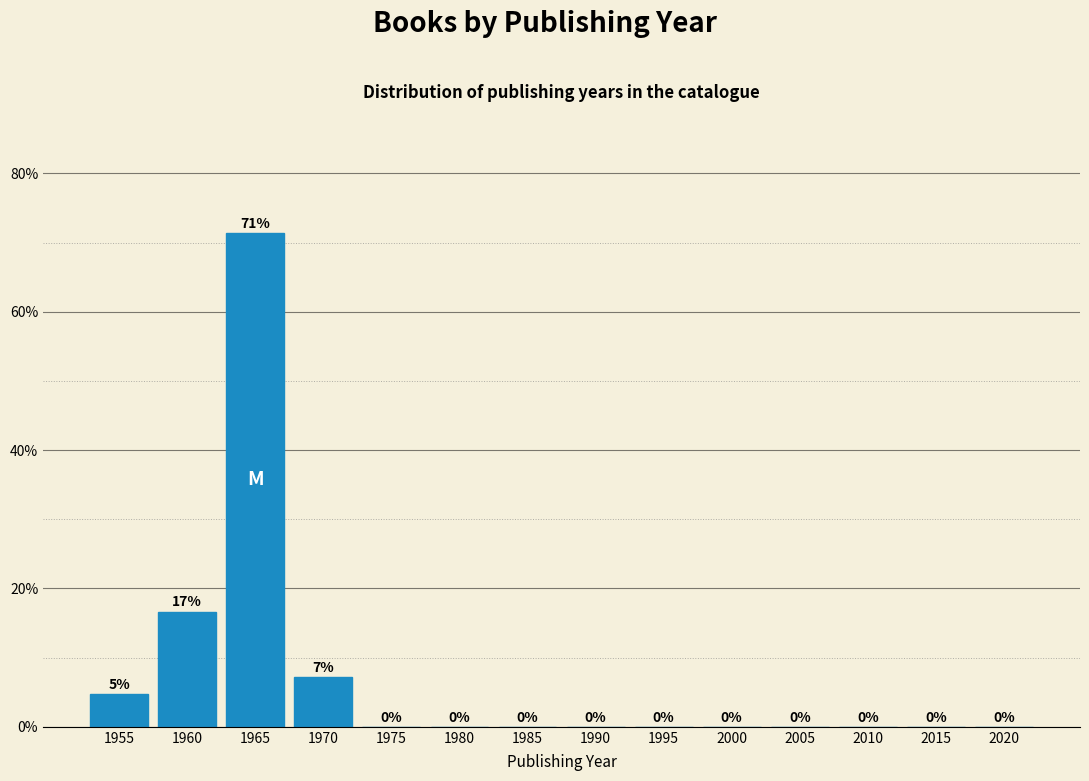

Between 1970 and 1985, which is larger?

1970